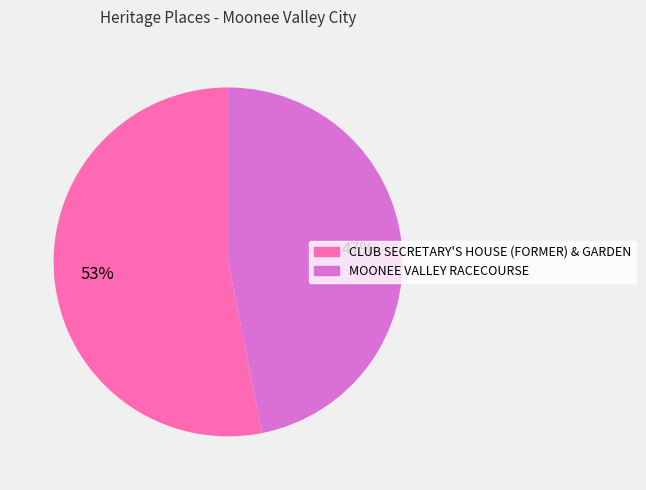

How many slices are in this pie chart?

2